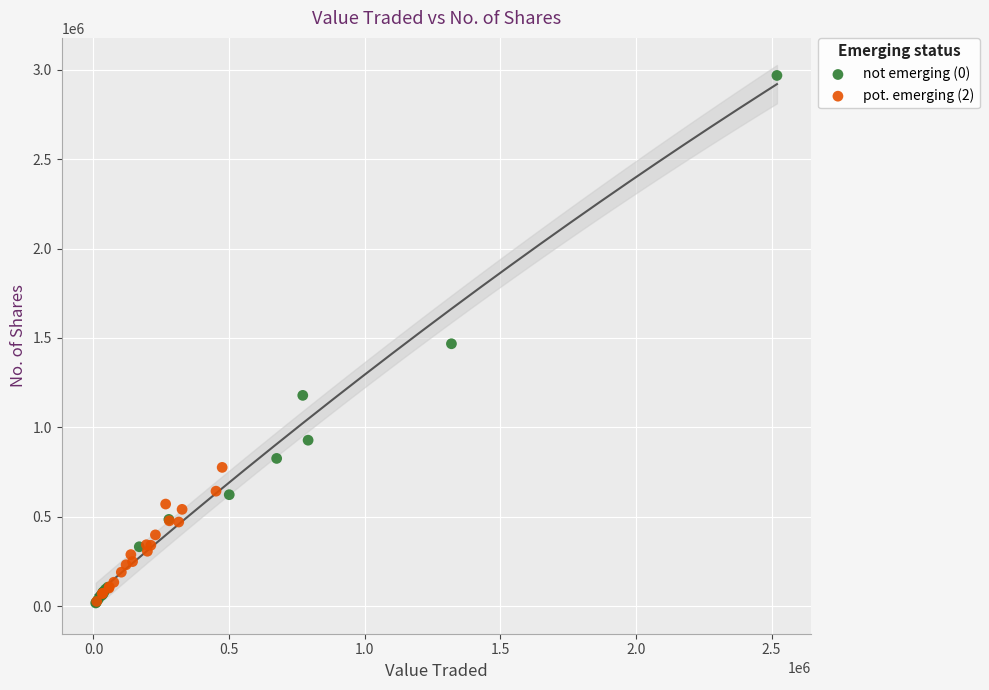

What are all the series names shown in the legend?

not emerging (0), pot. emerging (2)